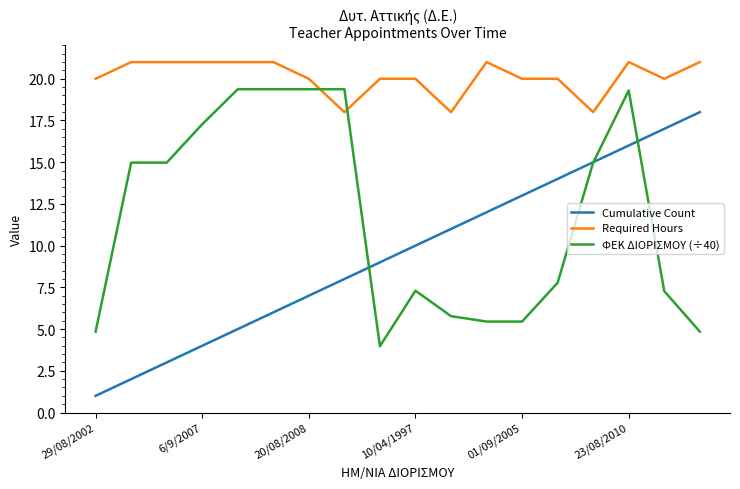

Does the chart display data point markers on the line(s)?

No